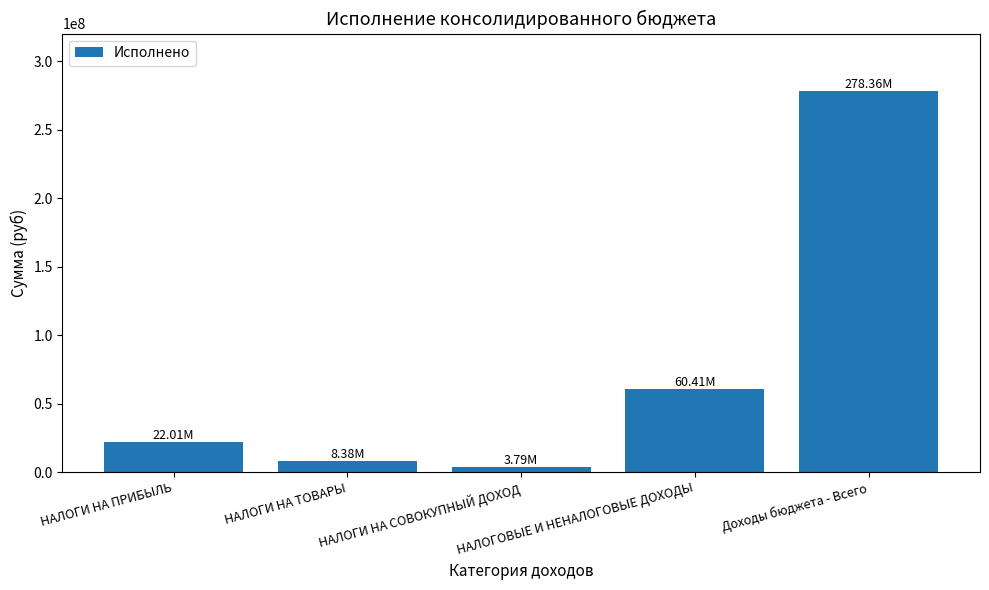

Reading left to right, what are all the values shown in this chart?

22012248.0	8375641.4	3785085.0	60413369.3	278359499.8